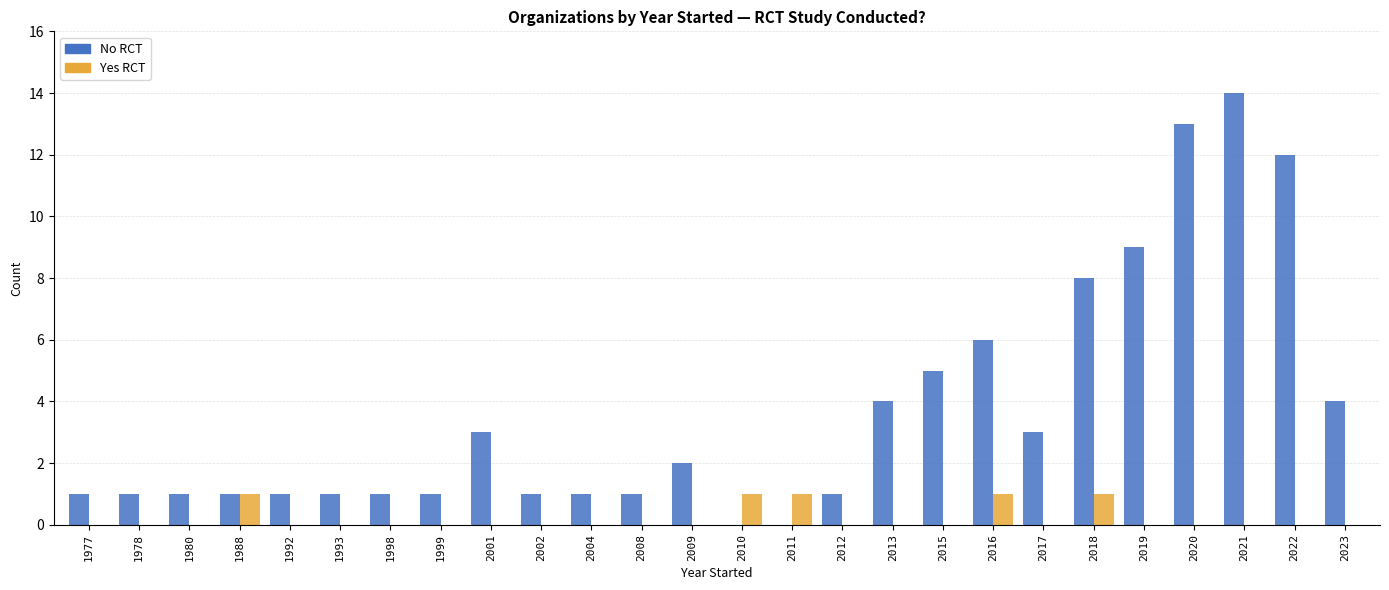

The No RCT series shows 13 at 2020. True or false?

True